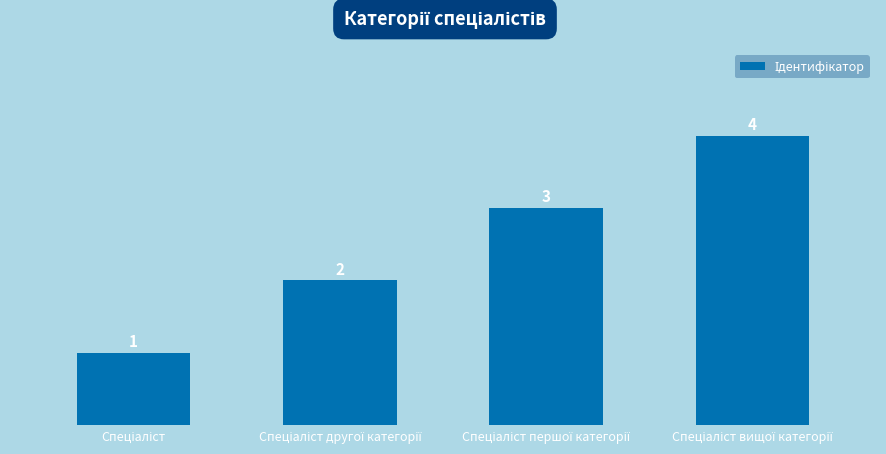

Does the chart contain stacked bars?

No